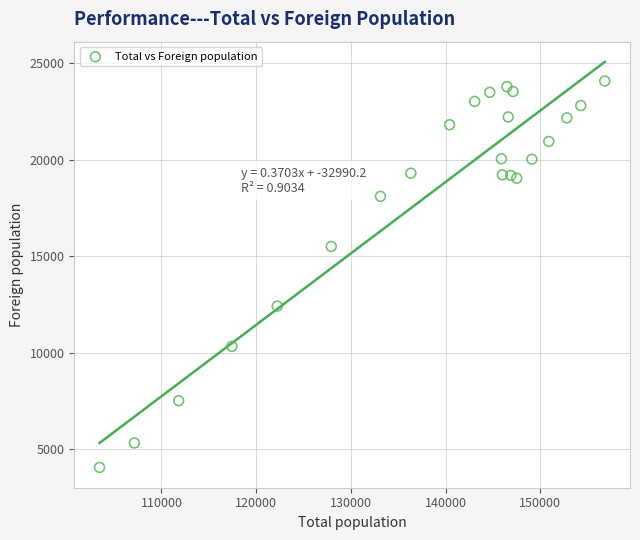

What is the range of Y values (max minus min)?

20024